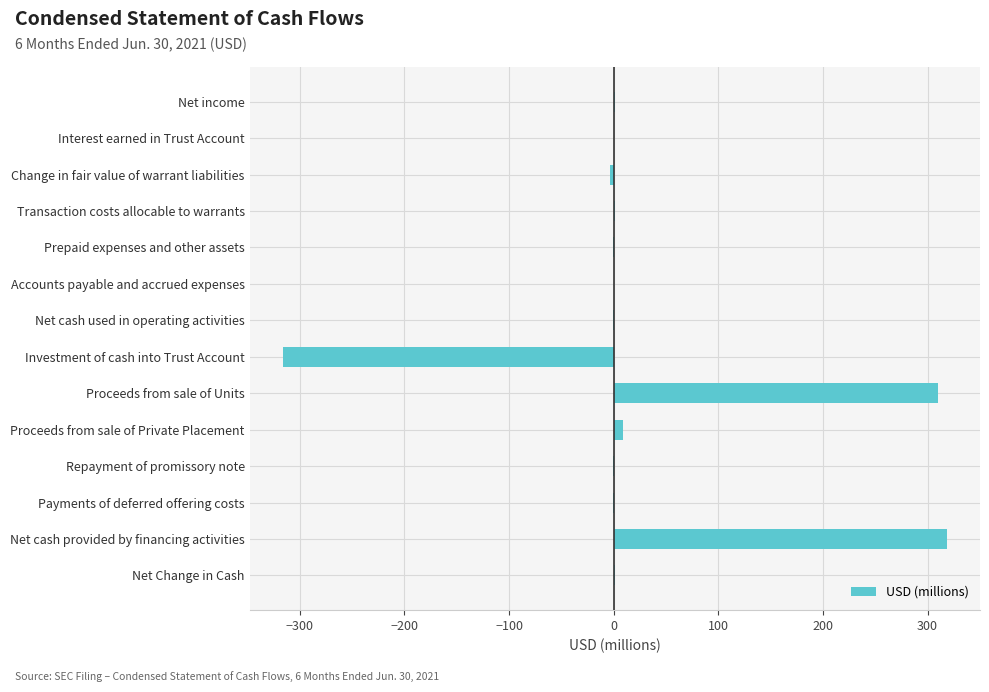

What is the sum of all values?

319.4